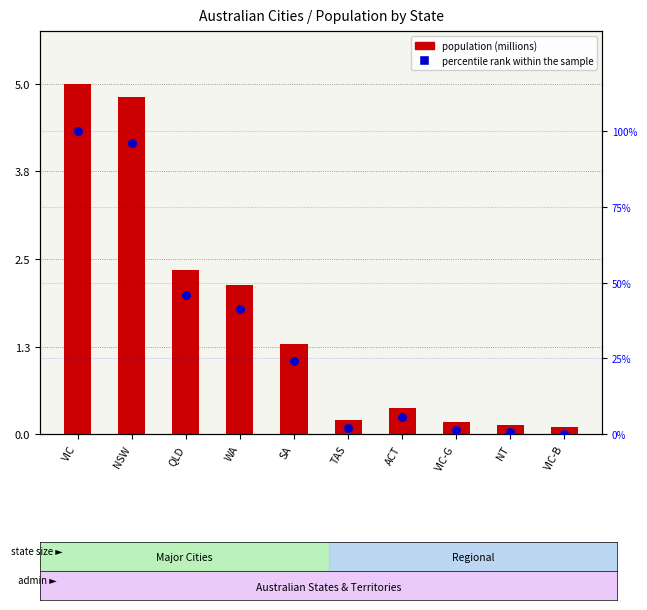

Which series has the largest total across all categories?

percentile rank within the sample